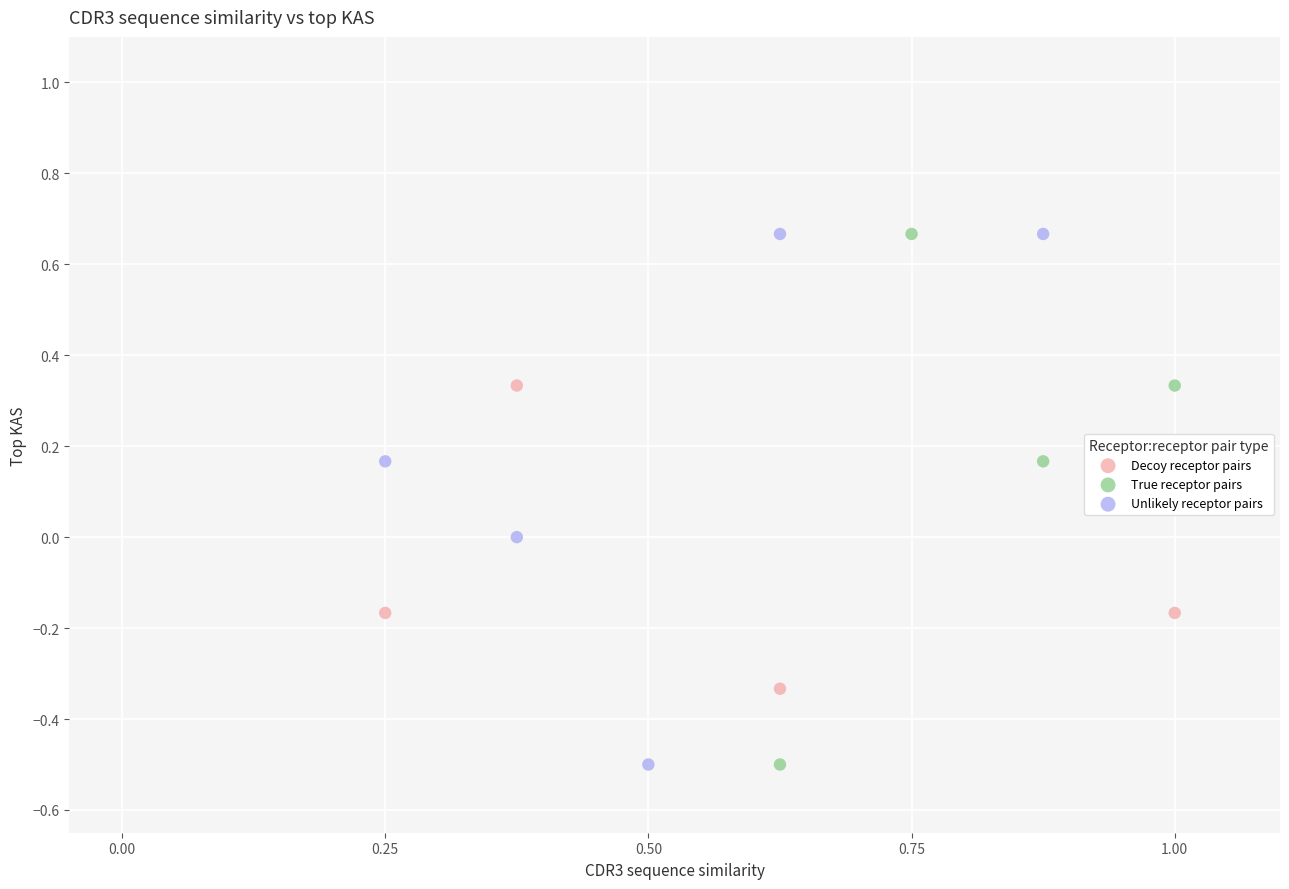

Which series has the widest spread of Y values?

True receptor pairs